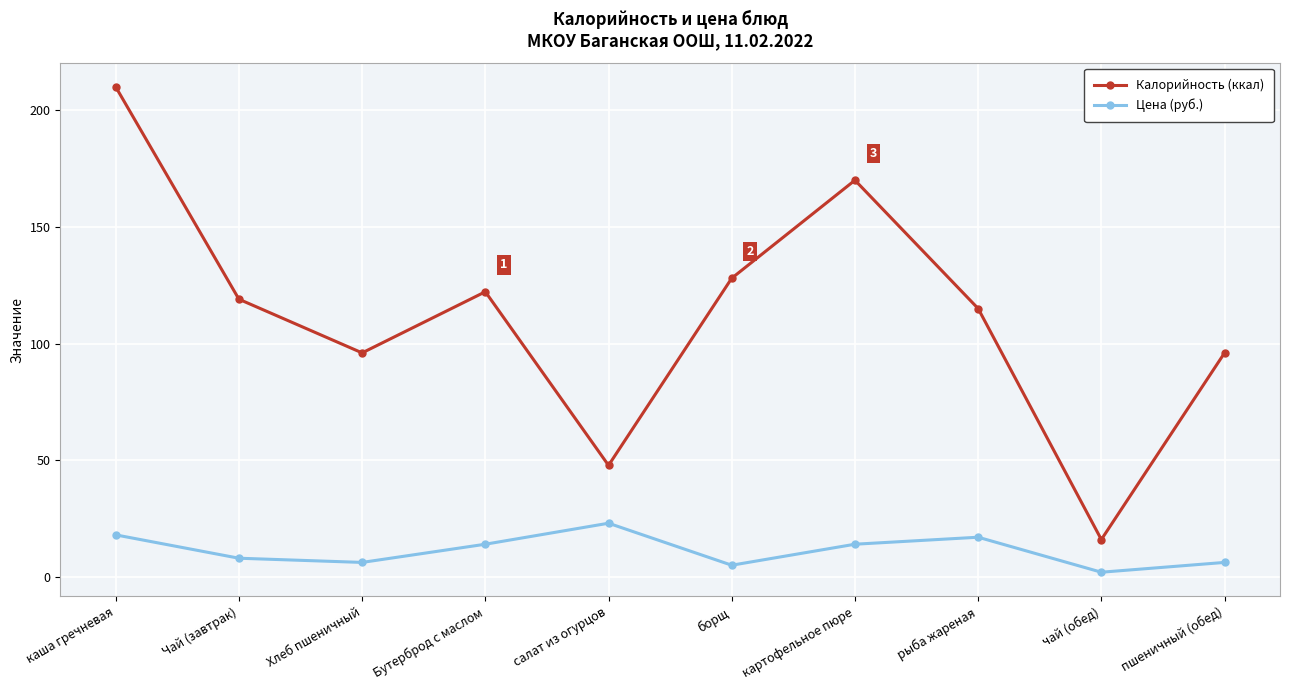

What is the difference between the highest and lowest values at картофельное пюре?

156.0